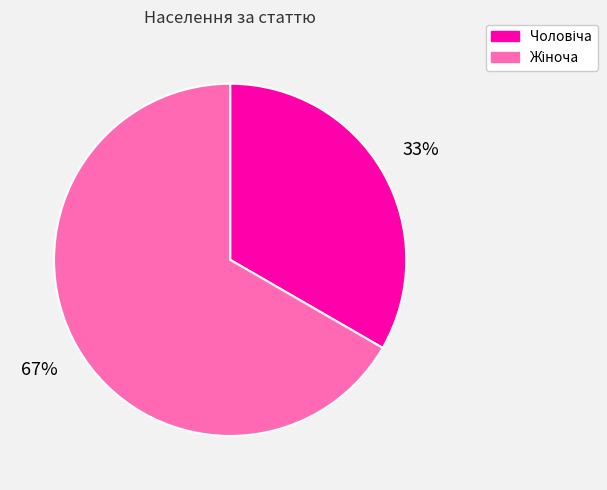

Does any single category account for the majority?

Yes